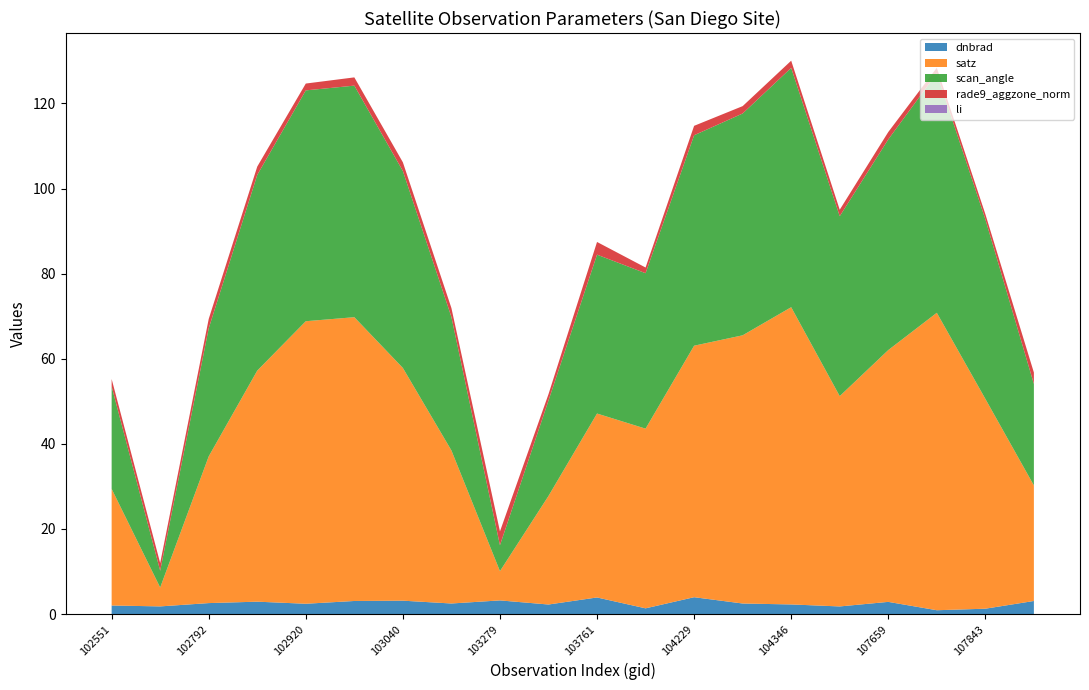

Reading right to left, list all the values displayed in this chart.

dnbrad: 108015=3.1	107843=1.3	107834=0.9	107659=2.9	104355=1.8	104346=2.3	104236=2.5	104229=4.0	104112=1.4	103761=3.9	103397=2.3	103279=3.2	103160=2.5	103040=3.2	103032=3.1	102920=2.4	102912=2.9	102792=2.6	102671=1.8	102551=2.0
satz: 108015=27.2	107843=49.3	107834=69.9	107659=59.2	104355=49.4	104346=69.9	104236=63.0	104229=59.1	104112=42.2	103761=43.2	103397=25.5	103279=6.9	103160=36.0	103040=54.7	103032=66.7	102920=66.4	102912=54.3	102792=34.5	102671=4.4	102551=27.4
scan_angle: 108015=23.8	107843=42.2	107834=56.3	107659=49.5	104355=42.3	104346=56.2	104236=52.1	104229=49.5	104112=36.5	103761=37.3	103397=22.4	103279=6.1	103160=31.3	103040=46.3	103032=54.4	102920=54.2	102912=46.0	102792=30.1	102671=3.9	102551=24.1
rade9_aggzone_norm: 108015=2.7	107843=1.2	107834=1.3	107659=1.7	104355=1.5	104346=1.7	104236=1.7	104229=2.2	104112=1.3	103761=3.0	103397=1.5	103279=3.2	103160=2.1	103040=2.1	103032=1.9	102920=1.6	102912=2.0	102792=2.2	102671=1.8	102551=1.8
li: 108015=0.0	107843=0.0	107834=0.0	107659=0.0	104355=0.0	104346=0.0	104236=0.0	104229=0.0	104112=0.0	103761=0.0	103397=0.0	103279=0.0	103160=0.0	103040=0.0	103032=0.0	102920=0.0	102912=0.0	102792=0.0	102671=0.0	102551=0.0